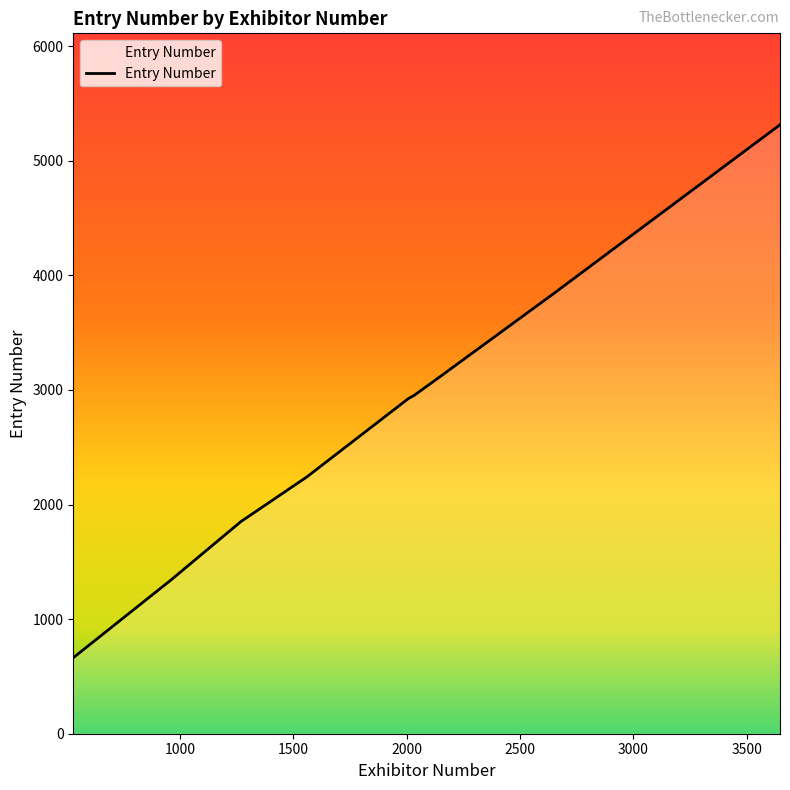

What is the greatest value displayed?

5314